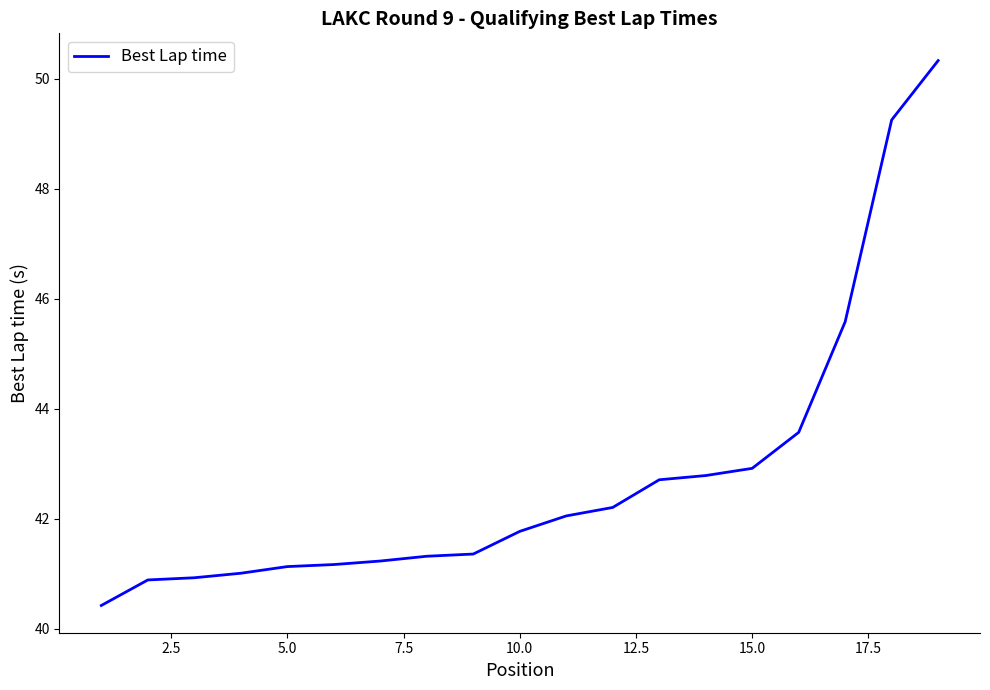

What is the smallest value displayed?

40.4